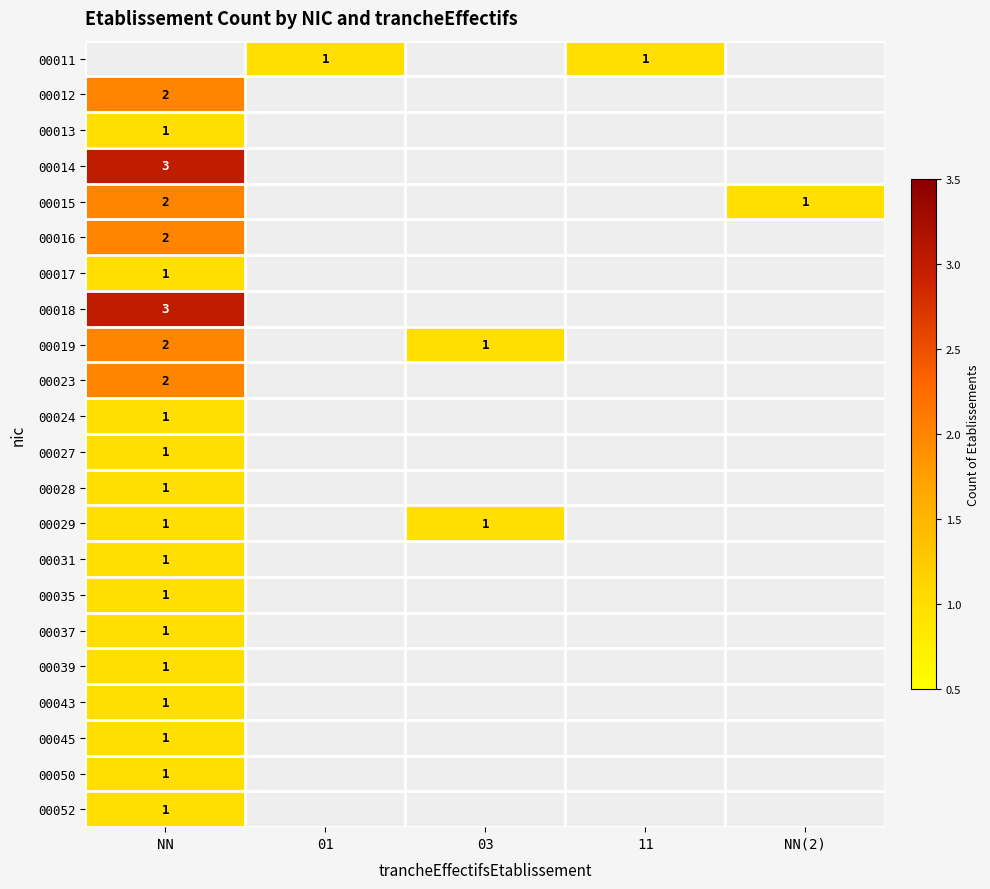

Which label corresponds to the largest value in the chart?

NN